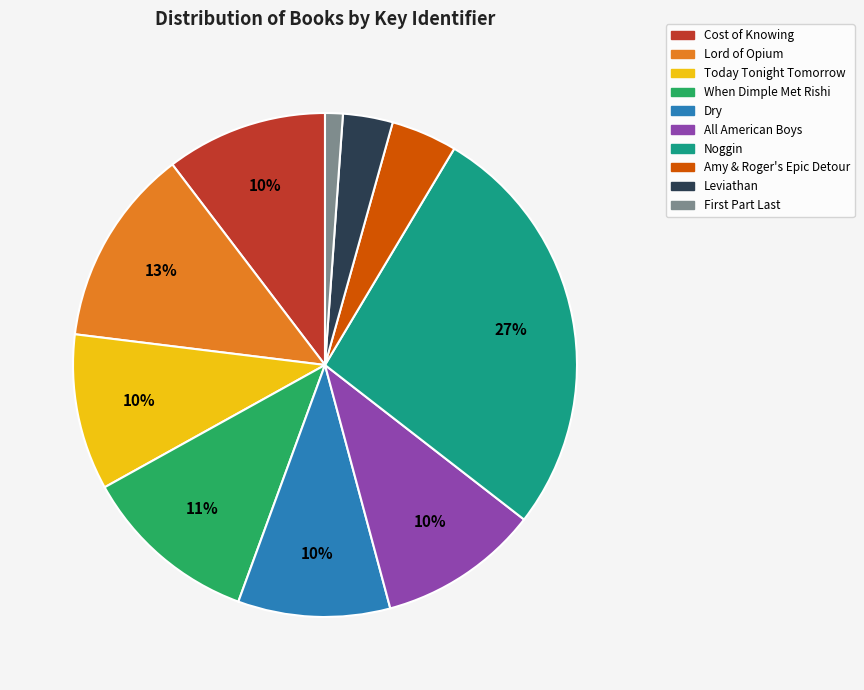

Is there a majority slice in this chart?

No